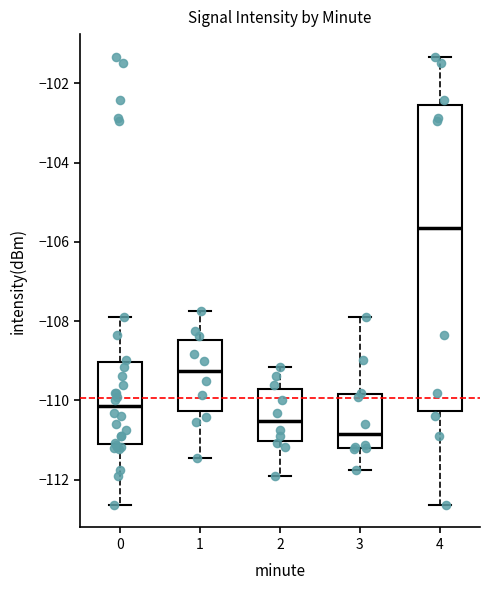

Where is the upper edge of the box at x = 1 on the y-axis? The values are not printed on the chart, so give them approximately, as read against the axis.

-108.4